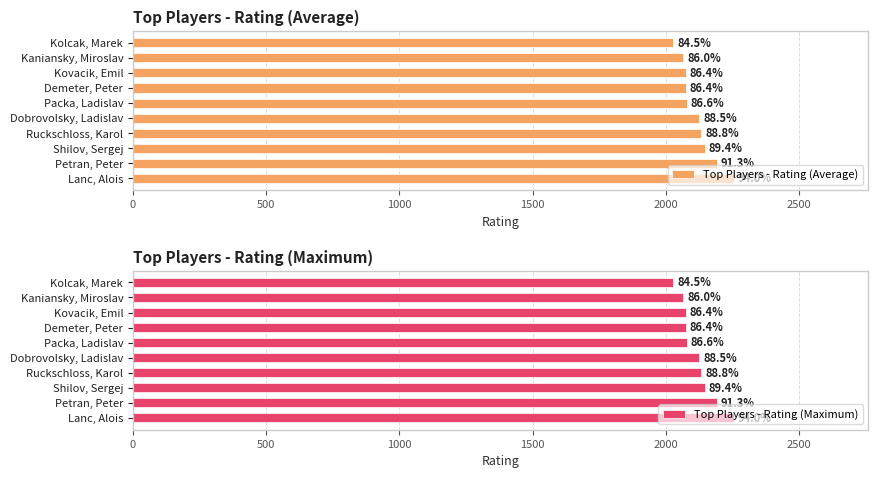

Reading right to left, what are all the values shown in this chart?

Top Players - Rating (Average): 2028	2065	2074	2074	2079	2125	2132	2146	2191	2255
Top Players - Rating (Maximum): 2028	2065	2074	2074	2079	2125	2132	2146	2191	2255